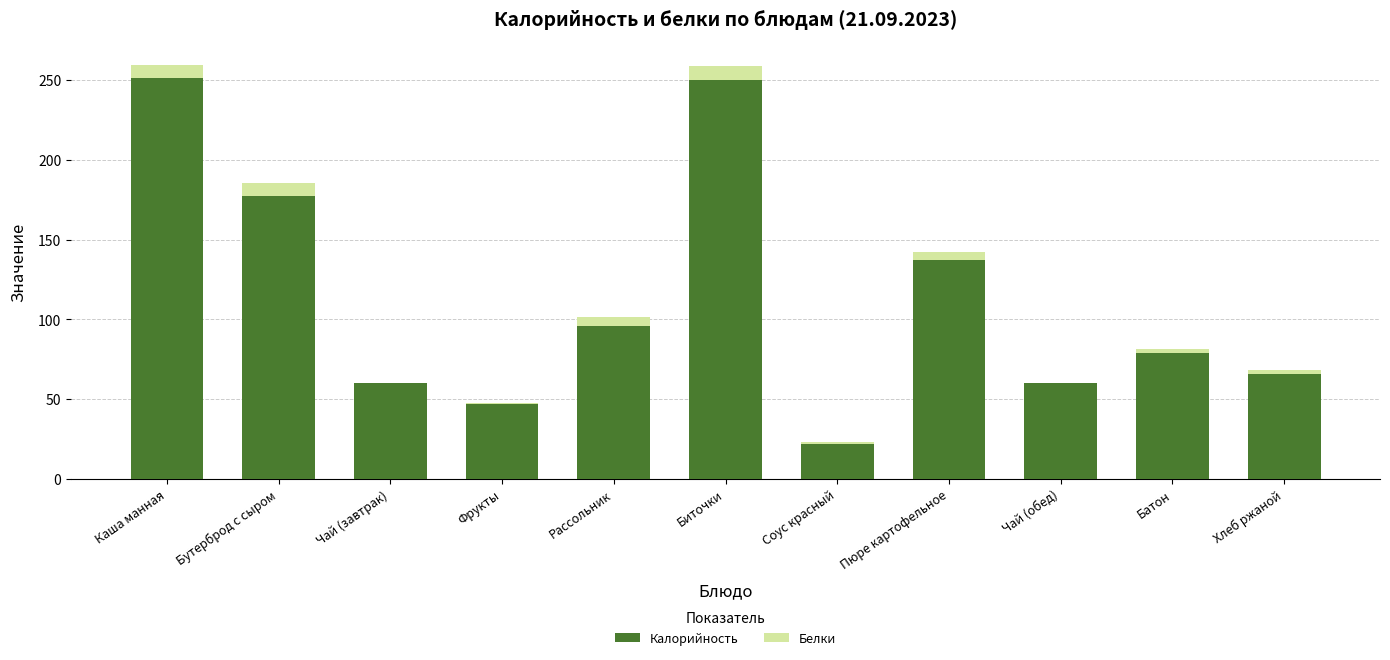

Are the bars horizontal?

No